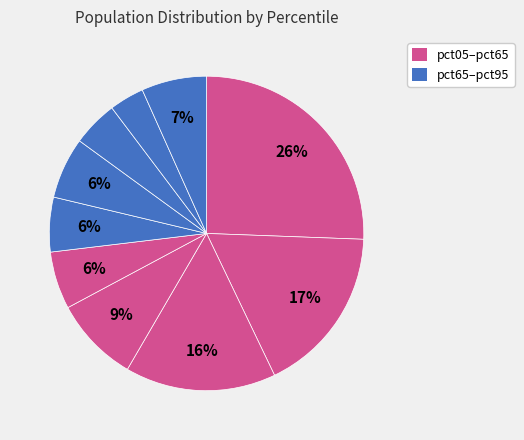

Which slice is the smallest?

pct85